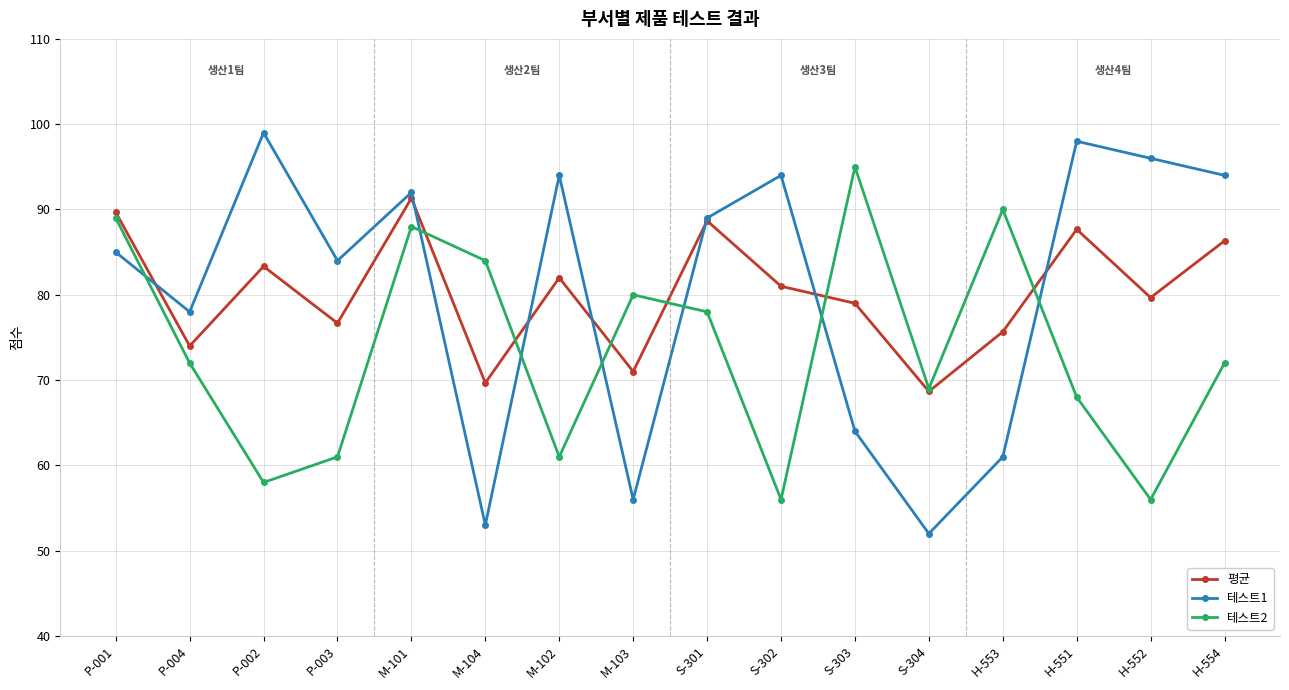

What position from the right is P-001?

16